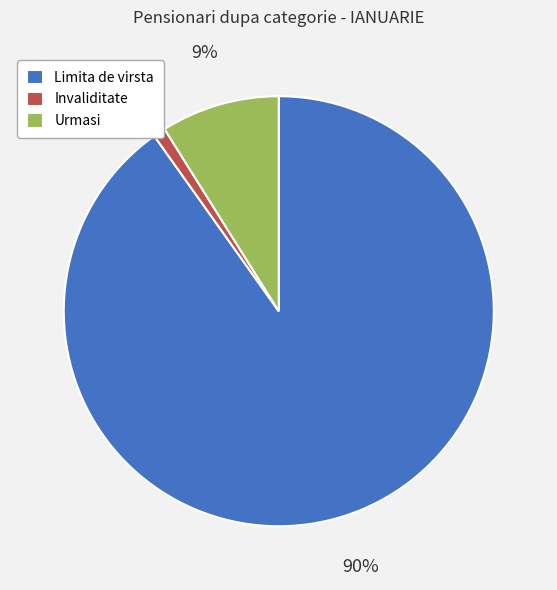

Which has a higher value, Limita de virsta or Urmasi?

Limita de virsta